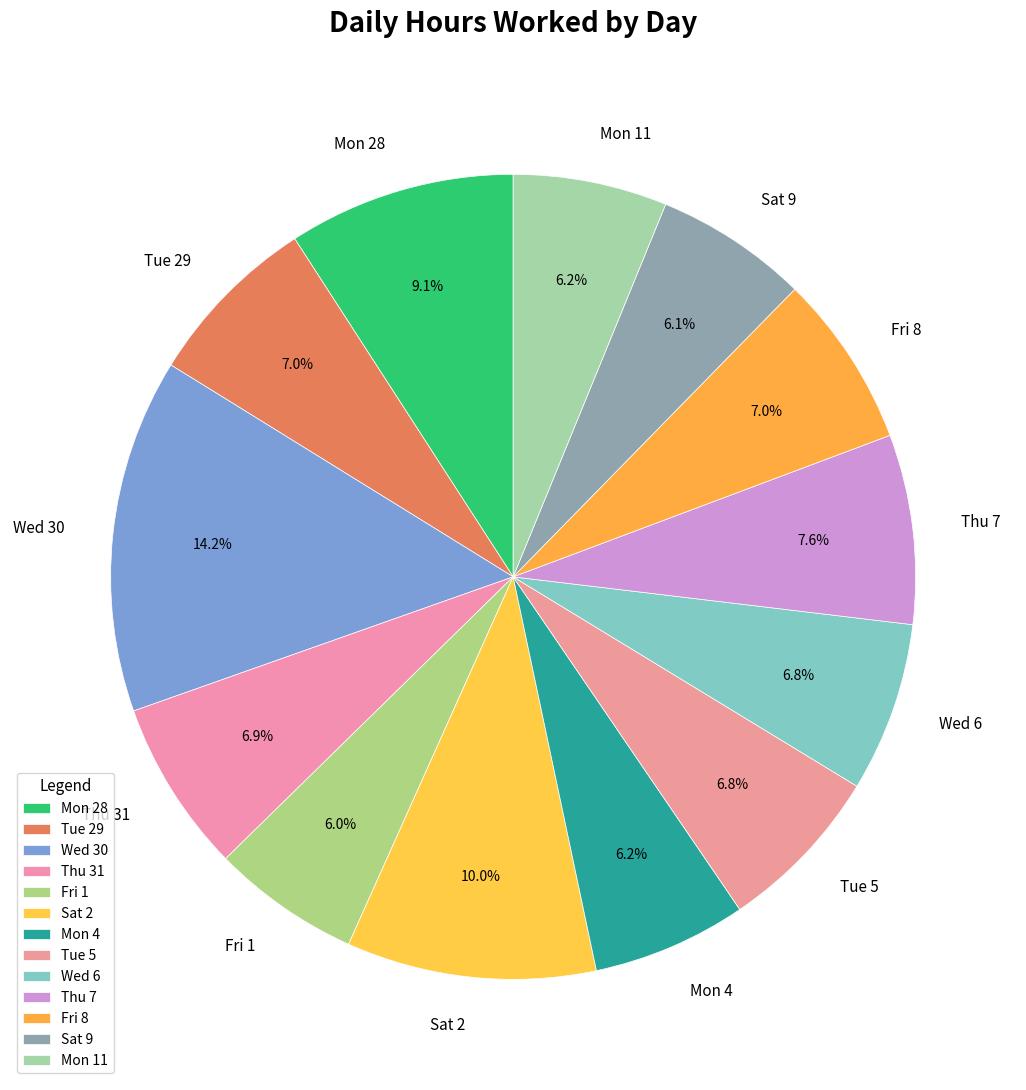

What is the ratio of the value at Mon 11 to the value at Mon 28?

0.7